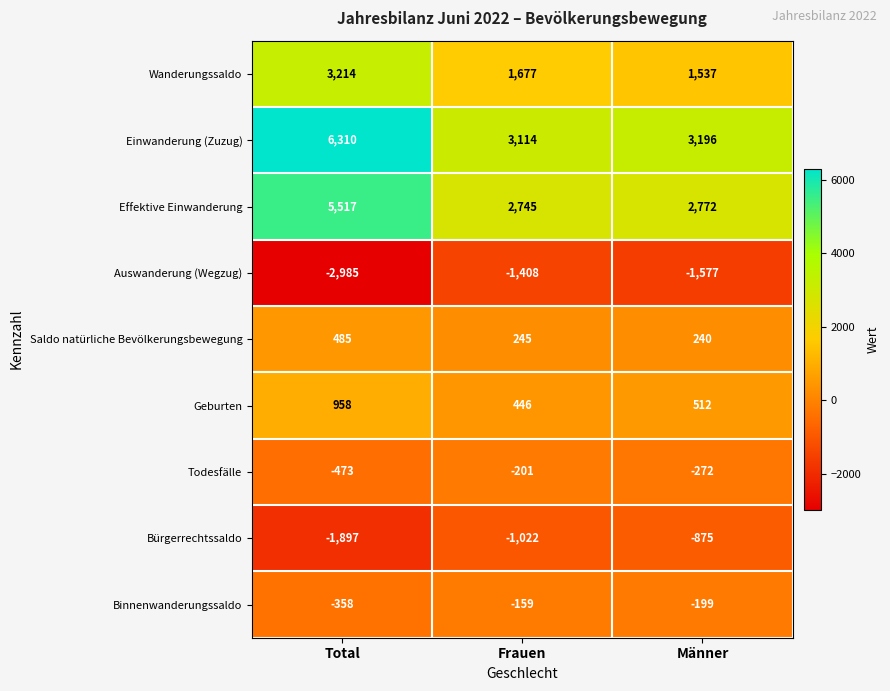

How many data points in Todesfälle are above -272?

1